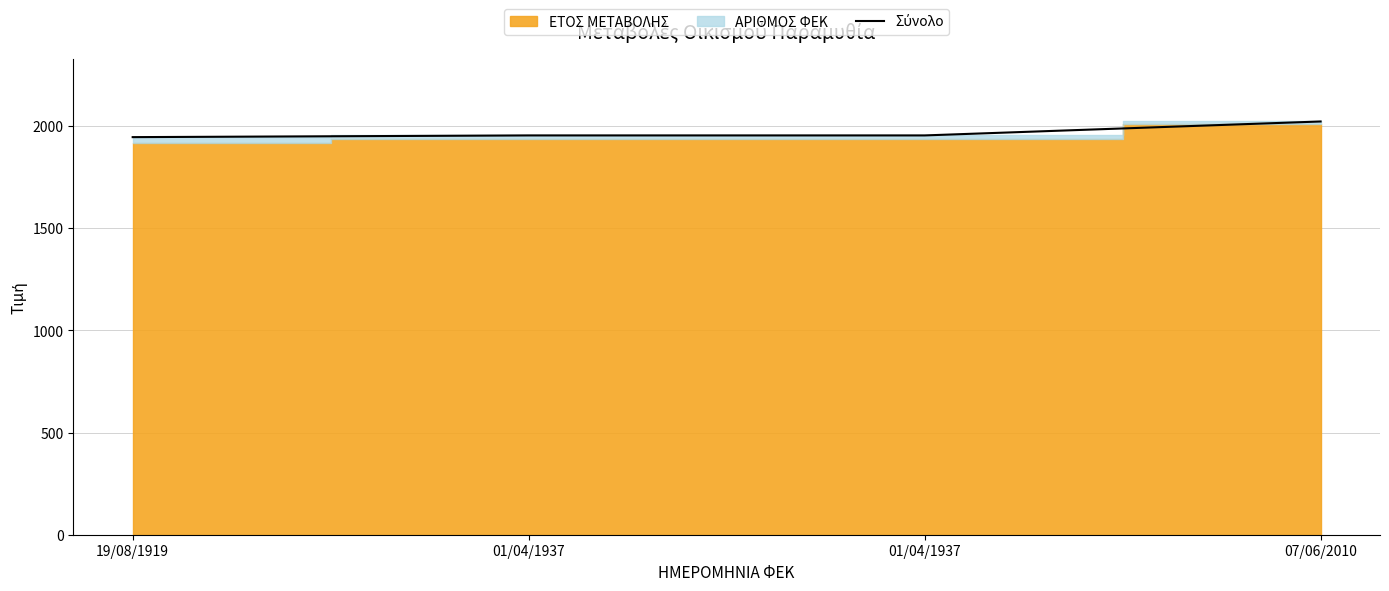

What is the sum of all values?

7878.5